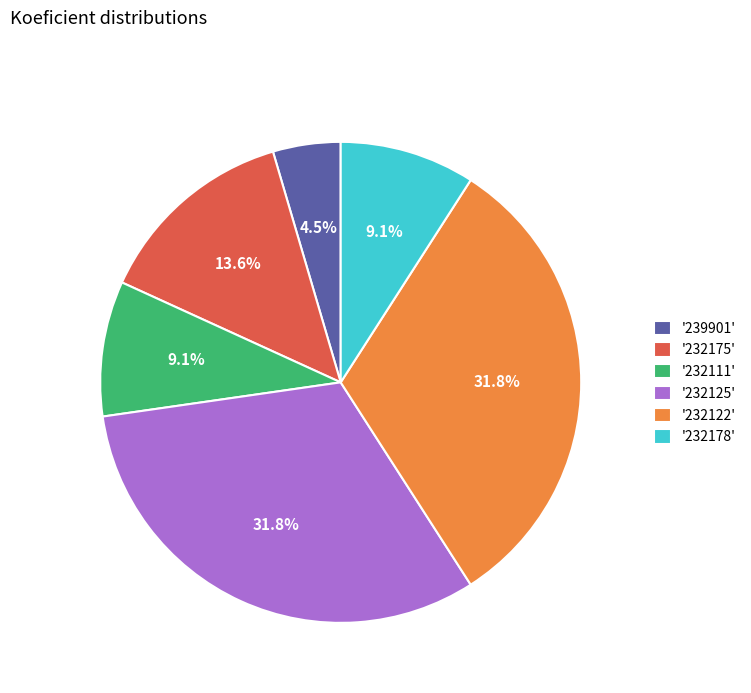

Is the sum of '232125' and '232111' greater than half?

No